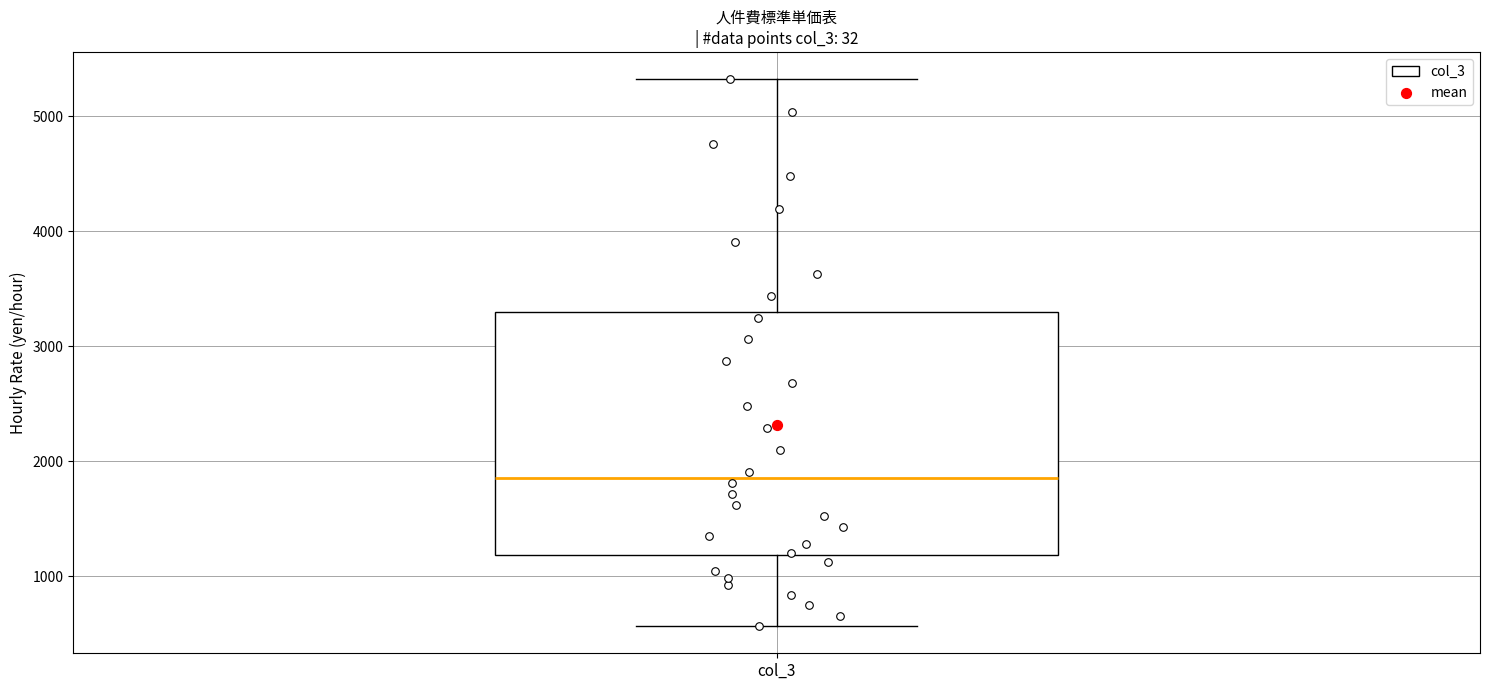

Read this box plot against the y-axis: the position of the median line, the range covered by the box, and the ends of both whiskers. The values are not printed on the chart, so give them approximately, as read against the axis.

median 1900, box 1200 to 3300, whiskers 600 to 5300